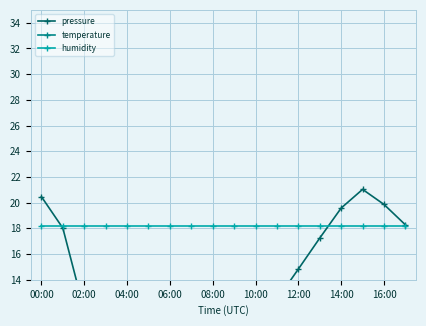

Which series has the widest spread of values?

pressure